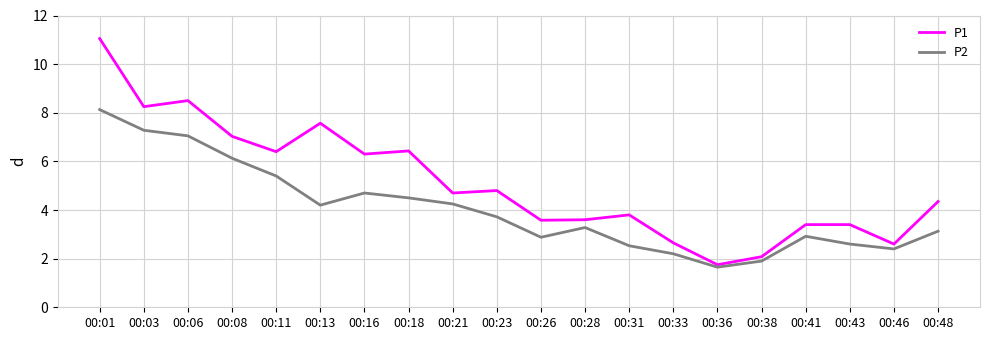

Does the chart display data point markers on the line(s)?

No